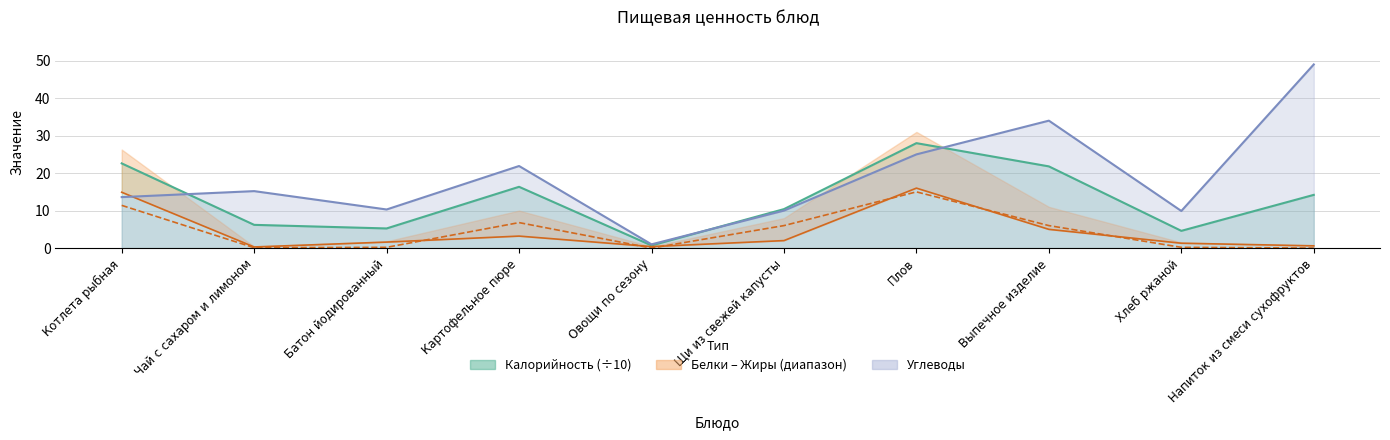

Between Котлета рыбная and Картофельное пюре, which is larger?

Котлета рыбная